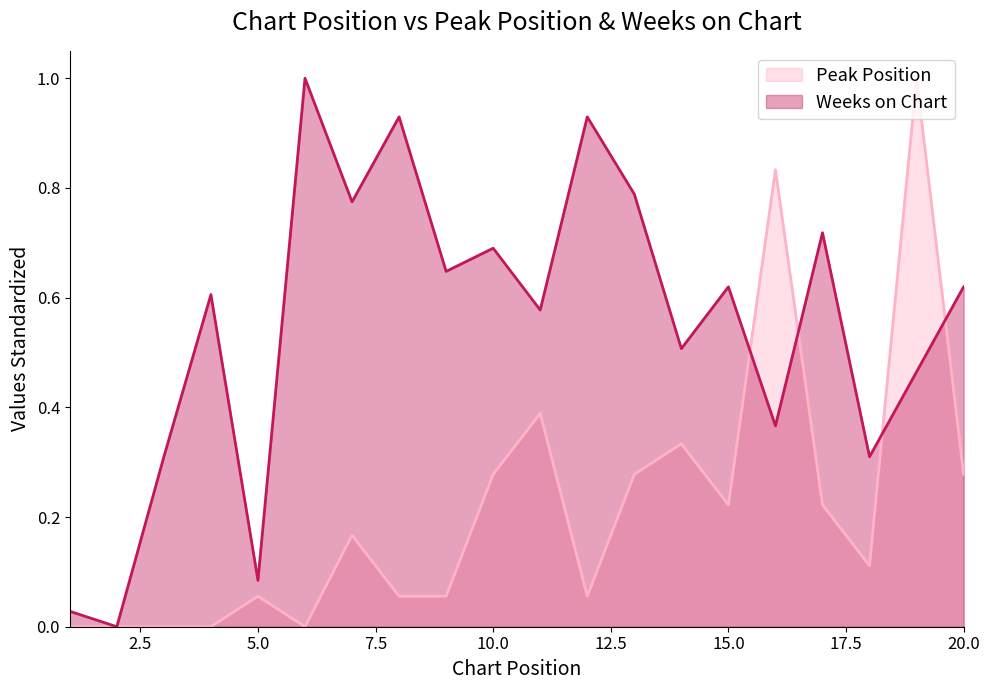

At which label is Peak Position closest to 0?

1